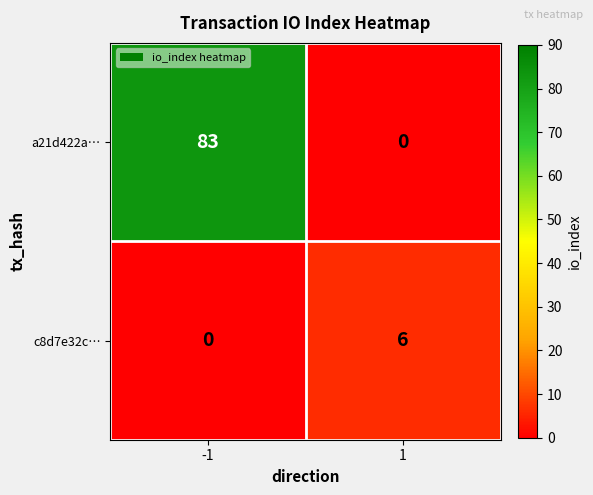

What is the total value across all series at 1?

6